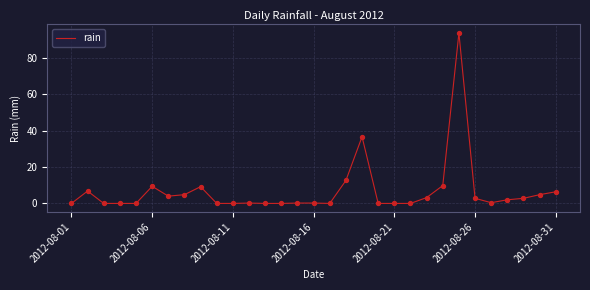

Is this an area chart (filled region under the line)?

No